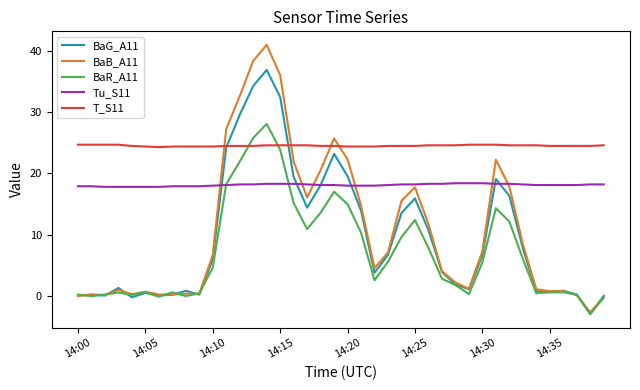

Which series ends up on top after the final intersection of BaB_A11 and Tu_S11?

Tu_S11